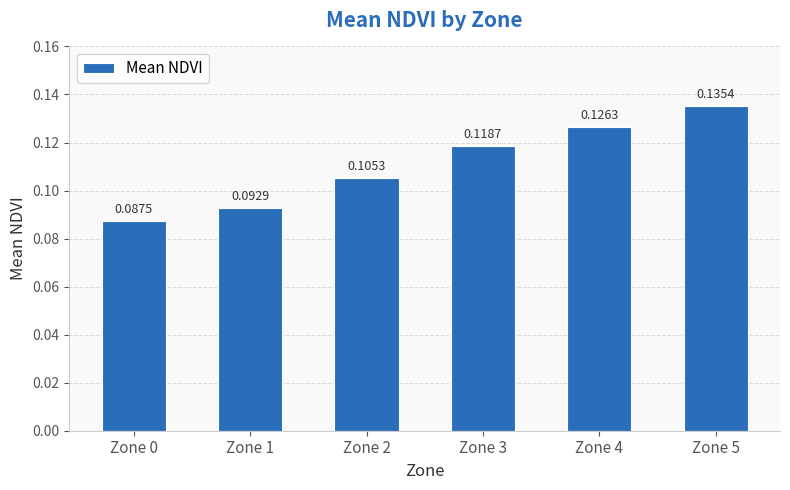

Count the number of categories in the chart.

6